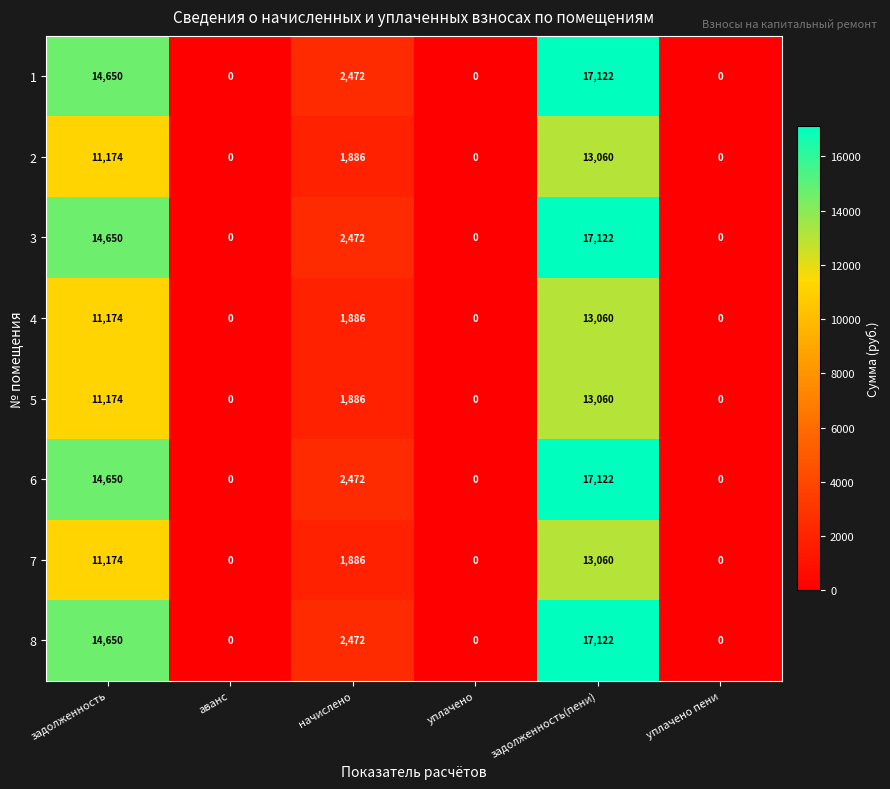

How many 5 values are between 0 and 11174?

5